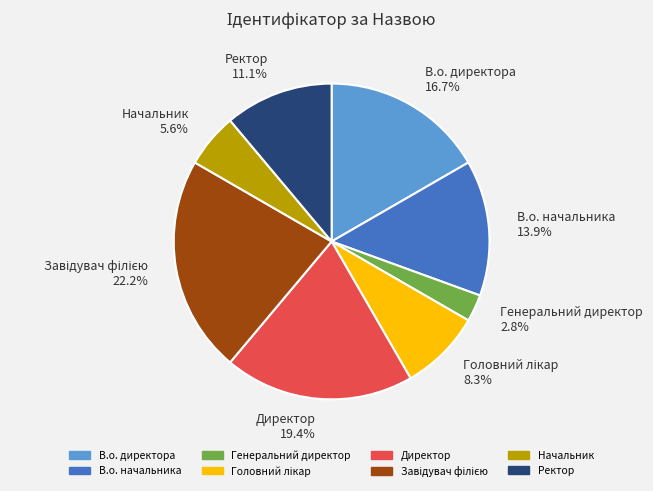

Does any single category account for the majority?

No